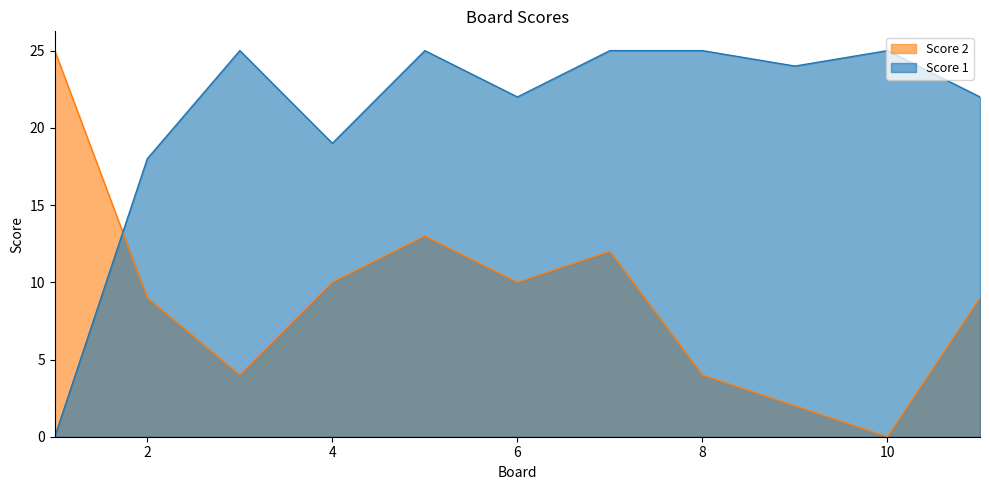

At how many categories does at least one series exceed 17?

11